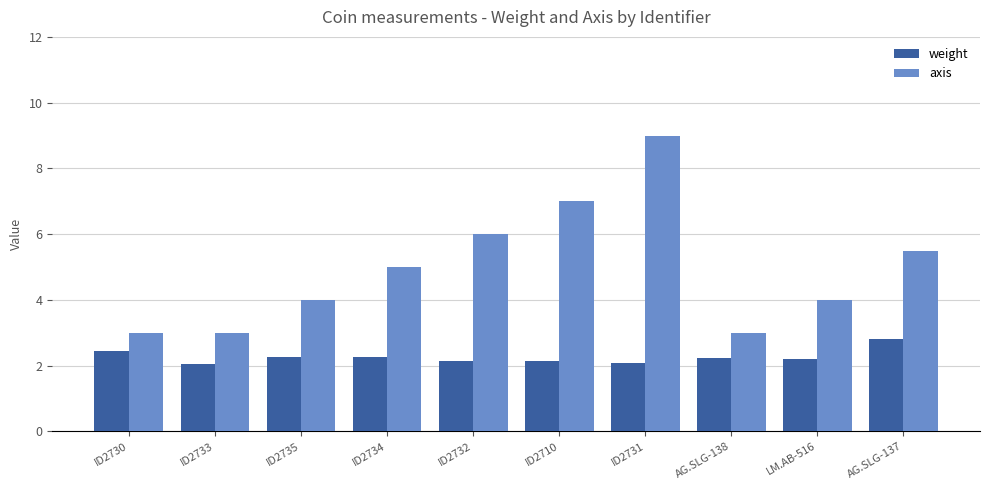

What is the approximate value of weight at ID2731?

2.1